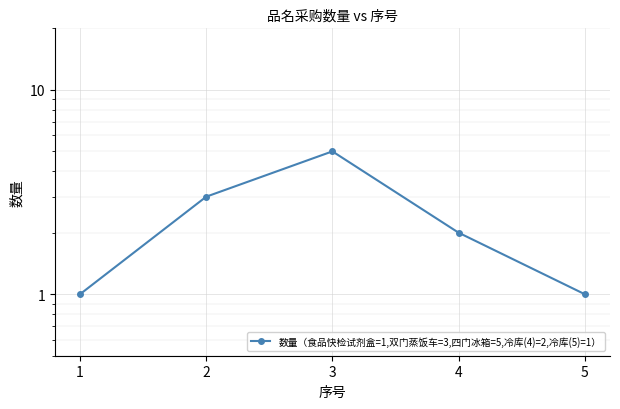

Is this an area chart (filled region under the line)?

No